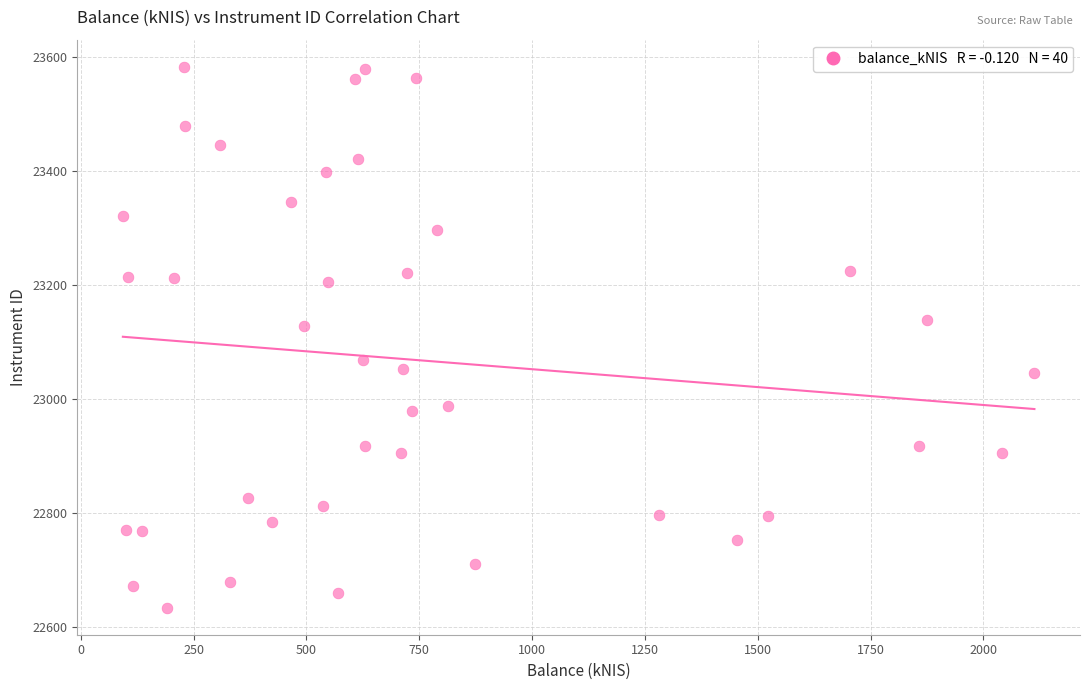

What is the range of Y values (max minus min)?

949.3